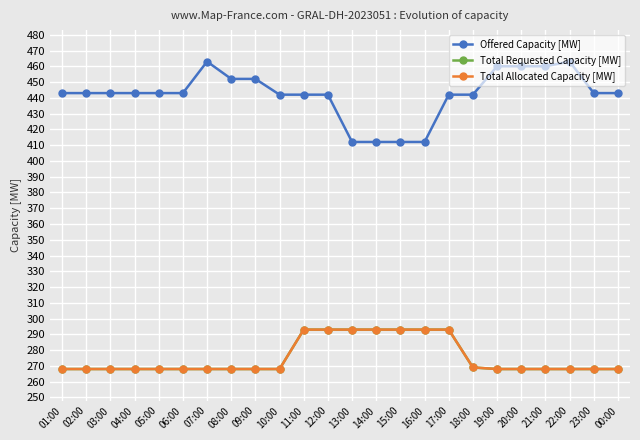

Does the chart have visible grid lines?

Yes